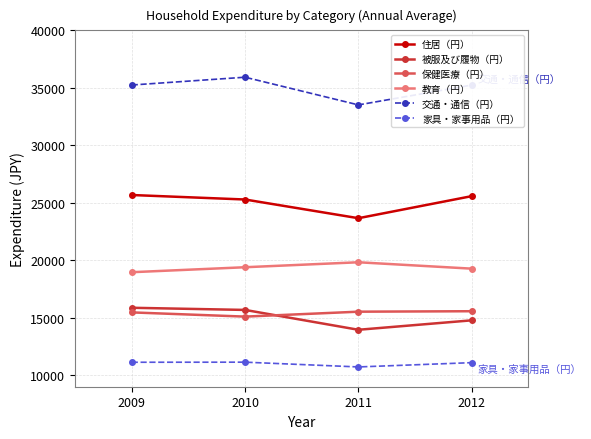

True or false: 保健医療（円） and 住居（円） cross at least once.

False